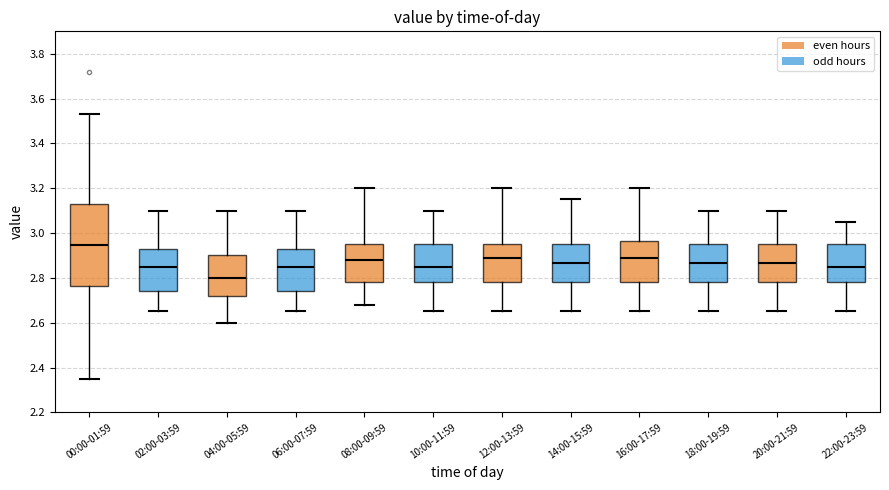

Reading left to right, read every box against the y-axis: the position of its median line, the range the box covers, and the ends of its whiskers. The values are not printed on the chart, so give them approximately, as read against the axis.

00:00-01:59: median 2.94, box 2.76 to 3.14, whiskers 2.36 to 3.54
02:00-03:59: median 2.86, box 2.74 to 2.92, whiskers 2.66 to 3.10
04:00-05:59: median 2.80, box 2.72 to 2.90, whiskers 2.60 to 3.10
06:00-07:59: median 2.86, box 2.74 to 2.92, whiskers 2.66 to 3.10
08:00-09:59: median 2.88, box 2.78 to 2.96, whiskers 2.68 to 3.20
10:00-11:59: median 2.86, box 2.78 to 2.96, whiskers 2.66 to 3.10
12:00-13:59: median 2.90, box 2.78 to 2.96, whiskers 2.66 to 3.20
14:00-15:59: median 2.86, box 2.78 to 2.96, whiskers 2.66 to 3.16
16:00-17:59: median 2.90, box 2.78 to 2.96, whiskers 2.66 to 3.20
18:00-19:59: median 2.86, box 2.78 to 2.96, whiskers 2.66 to 3.10
20:00-21:59: median 2.86, box 2.78 to 2.96, whiskers 2.66 to 3.10
22:00-23:59: median 2.86, box 2.78 to 2.96, whiskers 2.66 to 3.06